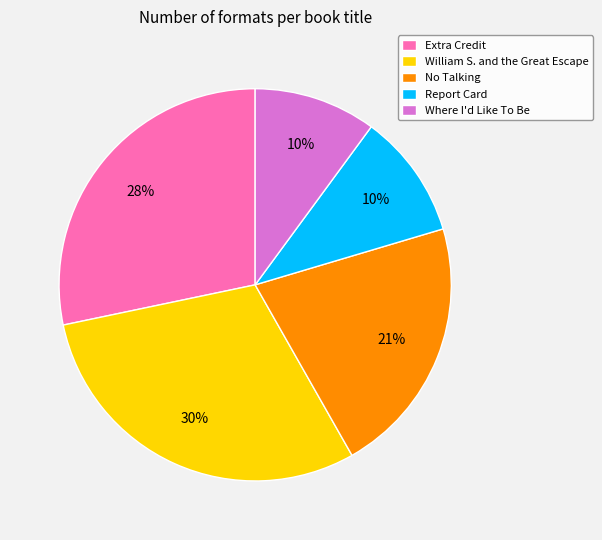

Do Extra Credit and Where I'd Like To Be together represent more than half of the pie?

No